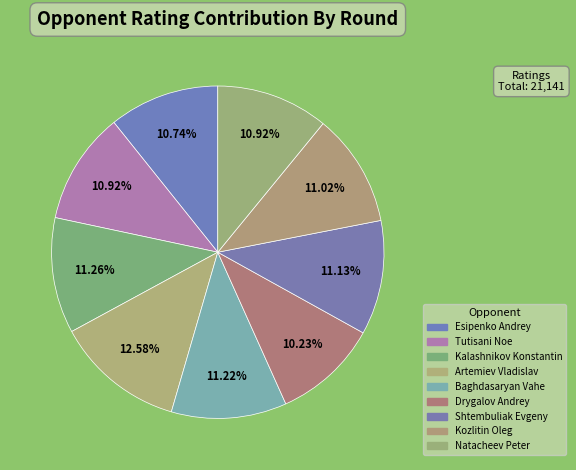

How many segments does this pie chart have?

9